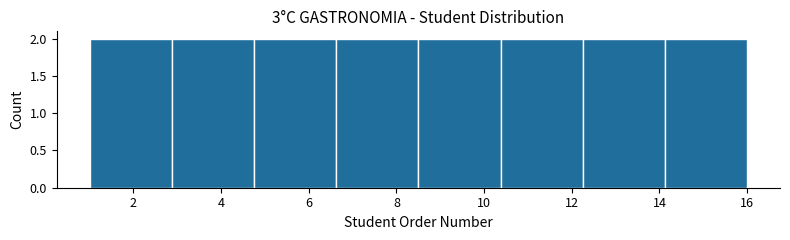

What is the height of the bar covering 12.2 to 14.2 on the x-axis? Neither the bar edges nor the heights are printed on the chart, so give them approximately, as read against the axes.

2